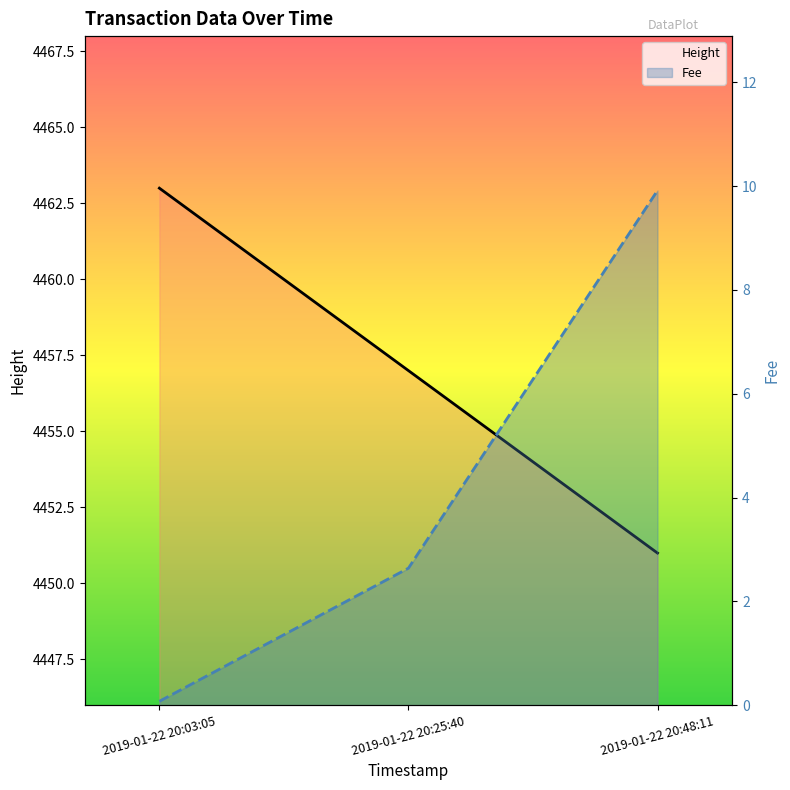

Which series has the largest total across all categories?

Height